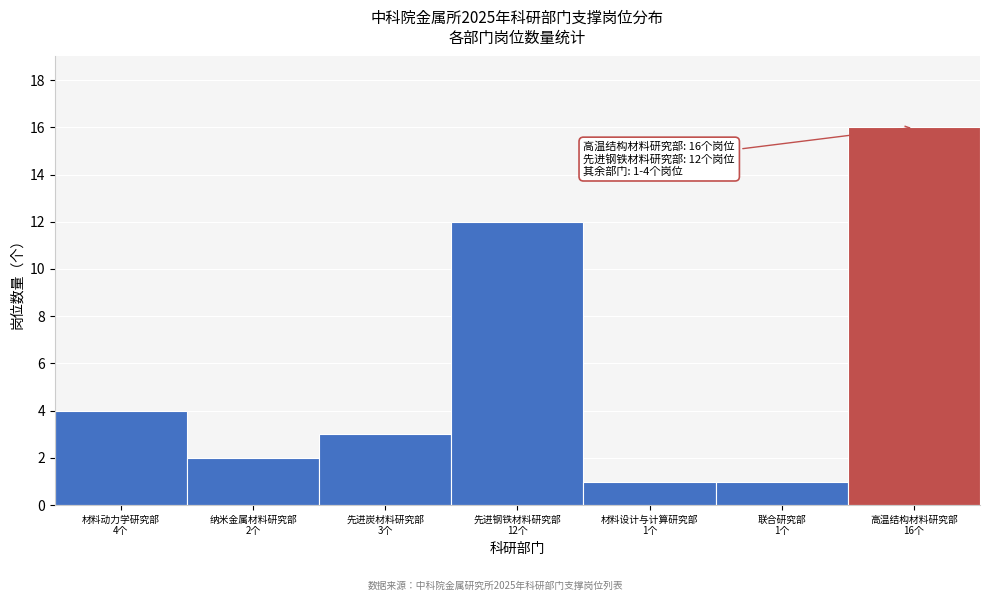

Reading left to right, list all the values displayed in this chart.

4	2	3	12	1	1	16